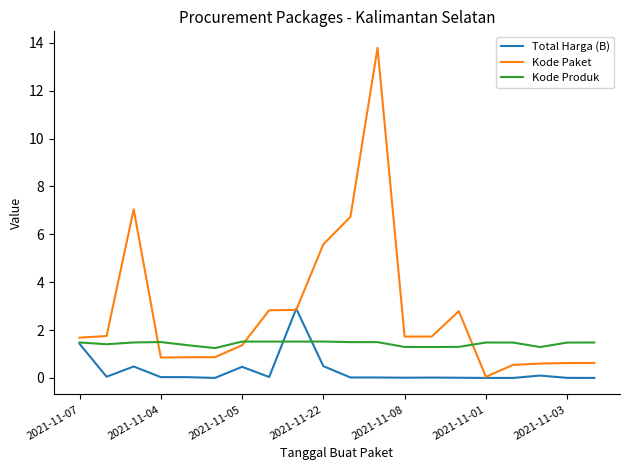

Rank the series by their maximum value, from highest to lowest.

Kode Paket, Total Harga (B), Kode Produk